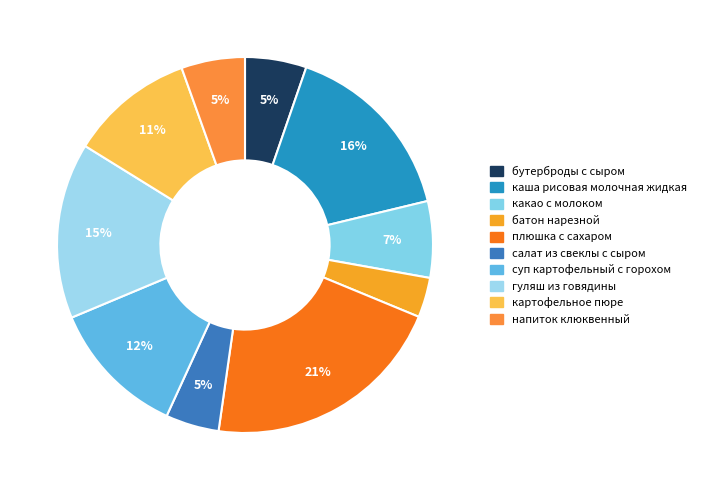

How much of the chart is everything except суп картофельный с горохом?

88.2%